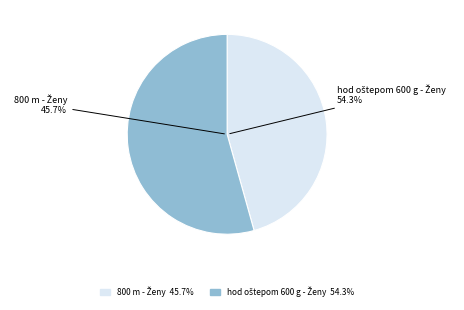

Do 800 m - Ženy and hod oštepom 600 g - Ženy together represent more than half of the pie?

Yes